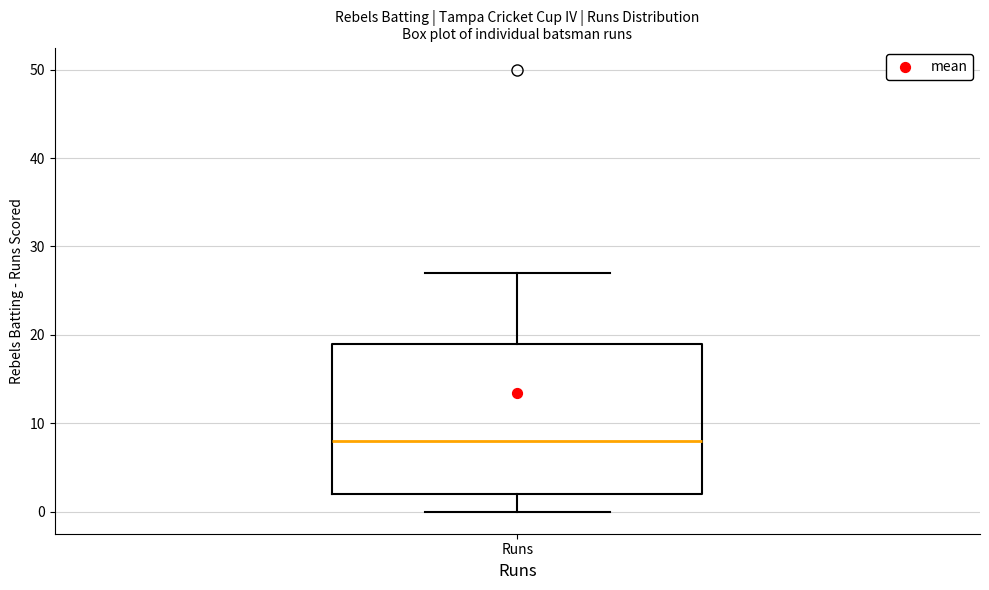

Where does the upper whisker of the box for Runs end on the y-axis? The values are not printed on the chart, so give them approximately, as read against the axis.

27